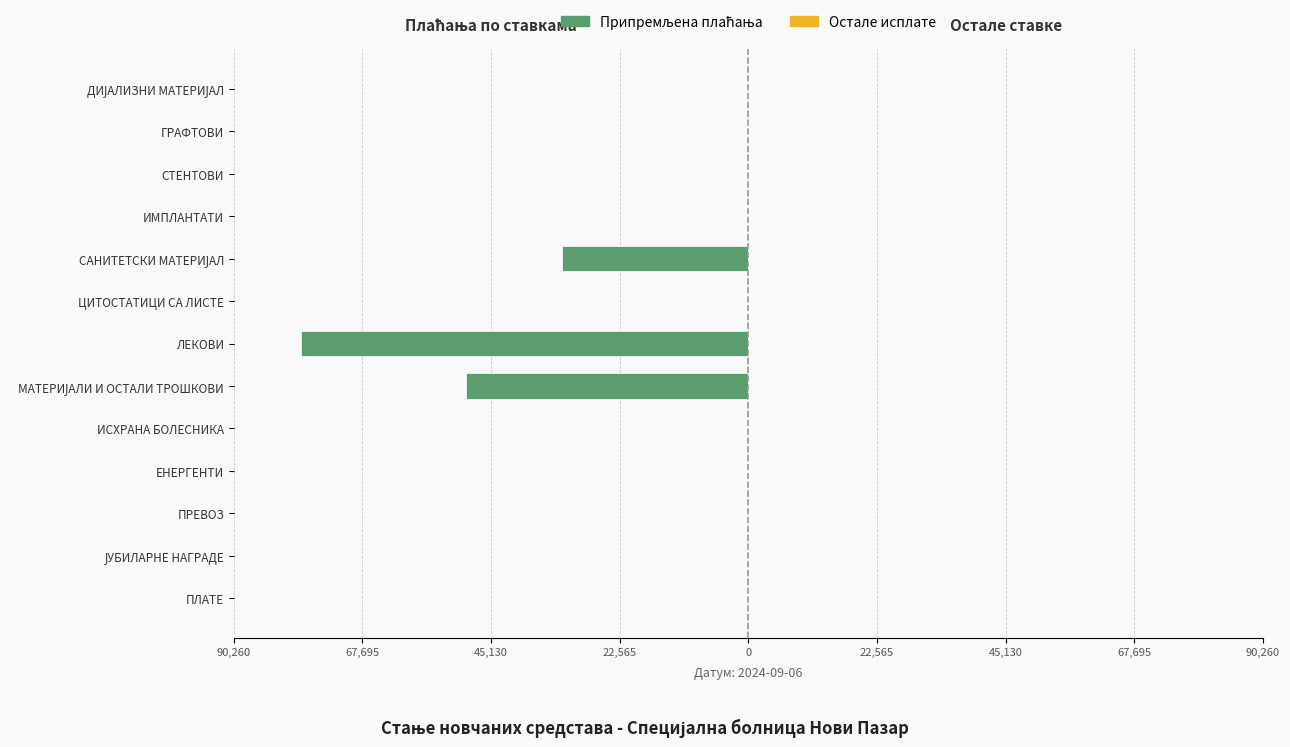

What is the smallest value displayed?

-78487.8